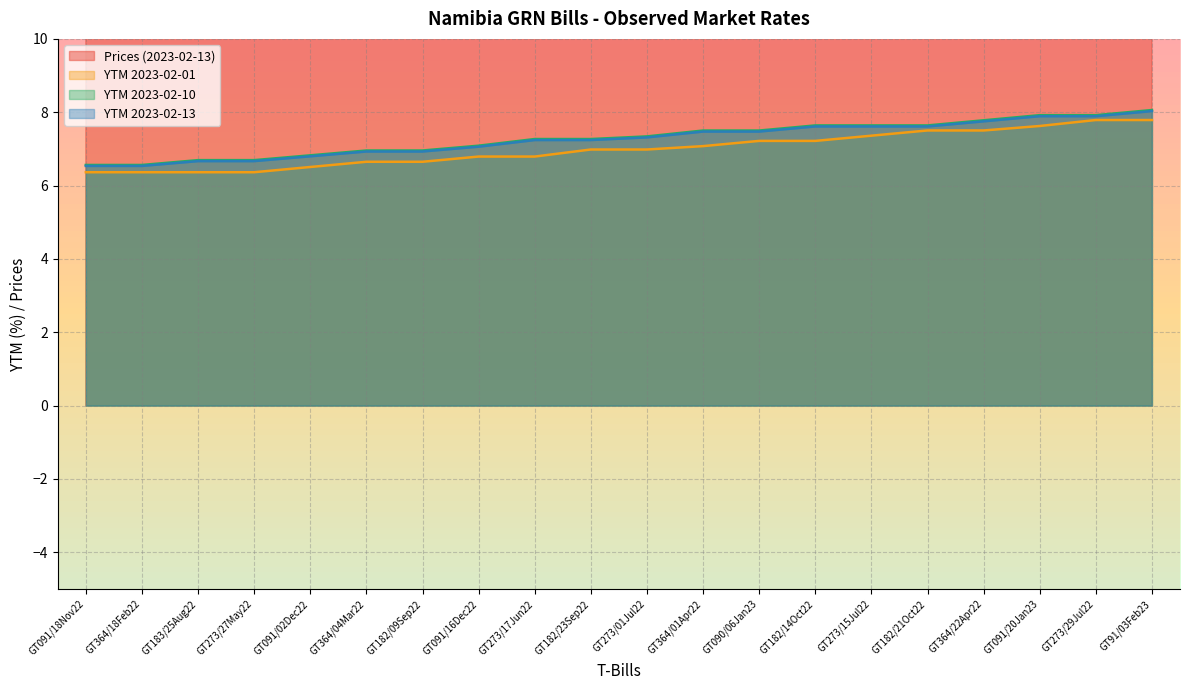

The Prices (2023-02-13) series shows 98.4 at GT273/29Jul22. True or false?

True